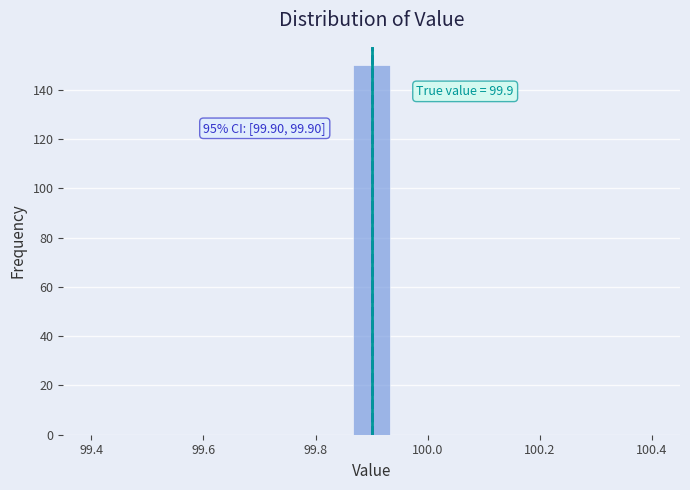

Read against the x-axis, roughly where is the centre of the tallest bar?

99.90